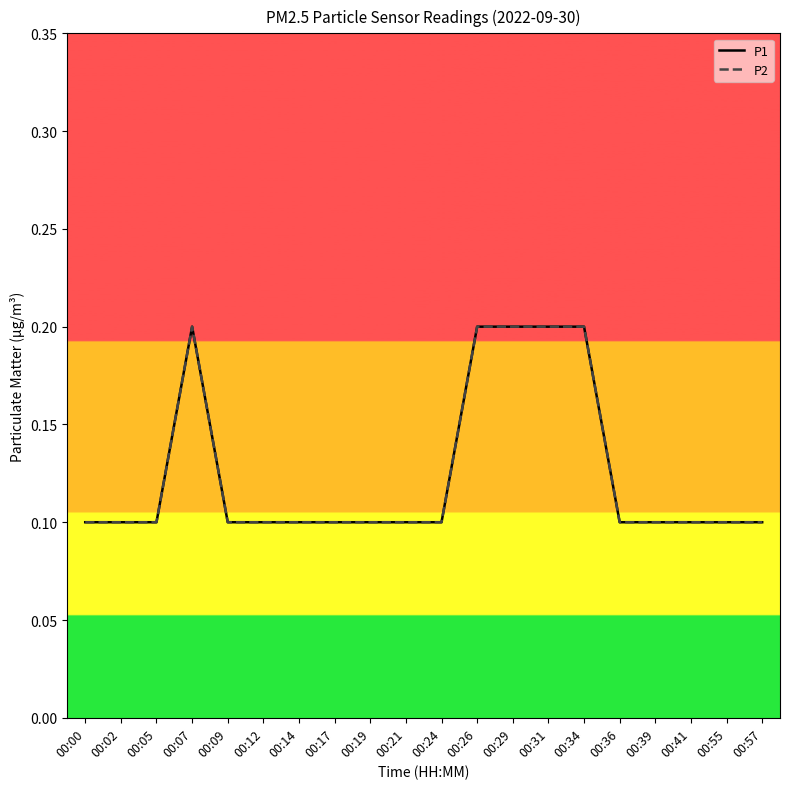

Reading left to right, extract all data points from this chart.

P1: 00:00=0.1	00:02=0.1	00:05=0.1	00:07=0.2	00:09=0.1	00:12=0.1	00:14=0.1	00:17=0.1	00:19=0.1	00:21=0.1	00:24=0.1	00:26=0.2	00:29=0.2	00:31=0.2	00:34=0.2	00:36=0.1	00:39=0.1	00:41=0.1	00:55=0.1	00:57=0.1
P2: 00:00=0.1	00:02=0.1	00:05=0.1	00:07=0.2	00:09=0.1	00:12=0.1	00:14=0.1	00:17=0.1	00:19=0.1	00:21=0.1	00:24=0.1	00:26=0.2	00:29=0.2	00:31=0.2	00:34=0.2	00:36=0.1	00:39=0.1	00:41=0.1	00:55=0.1	00:57=0.1